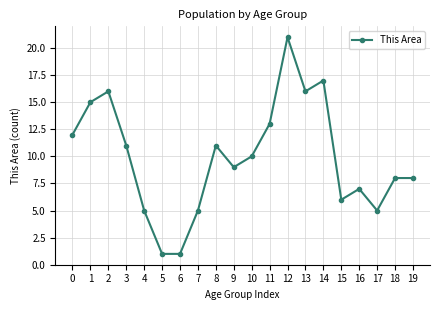

What is the minimum value shown in the chart?

1